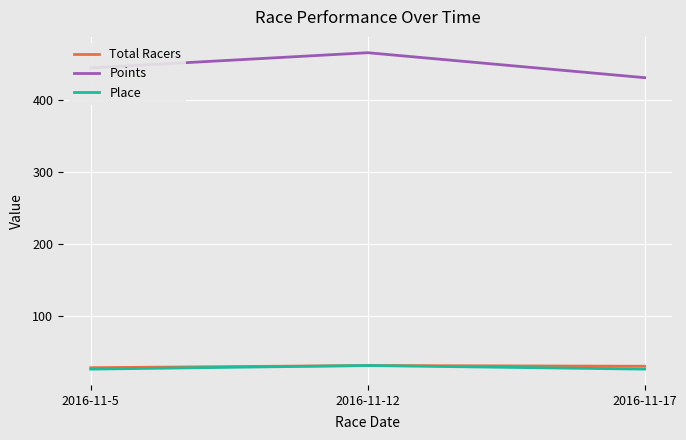

Which series has the largest total across all categories?

Points